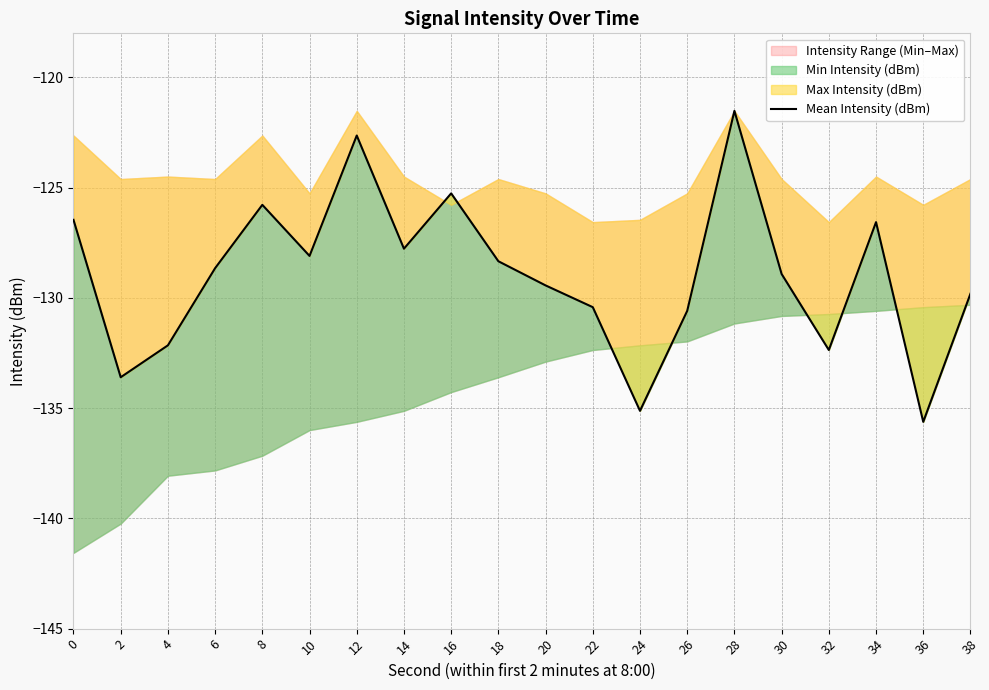

Which label corresponds to the smallest value in the chart?

36